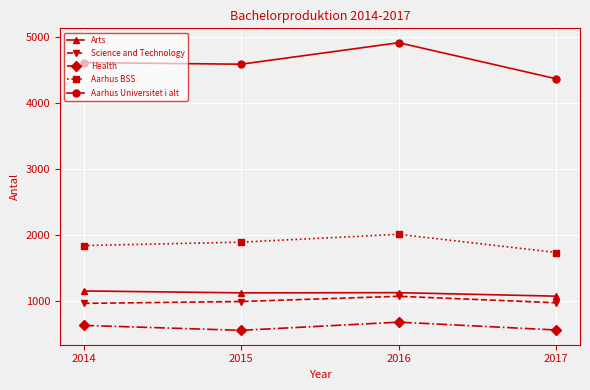

What is the maximum value for Arts?

1159